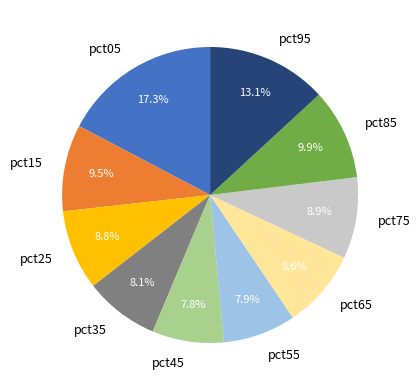

Is there a majority slice in this chart?

No